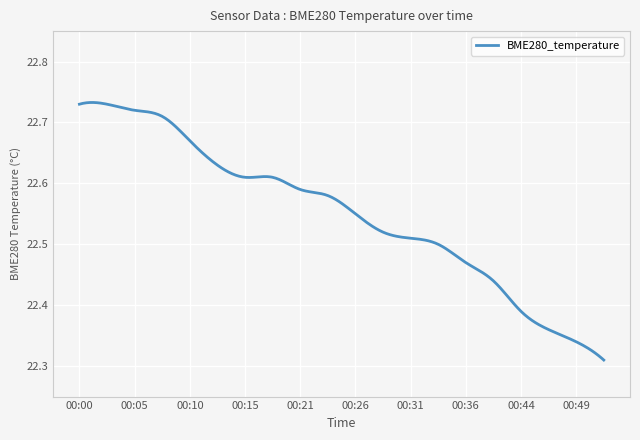

What is the difference between the maximum and minimum values?

0.4